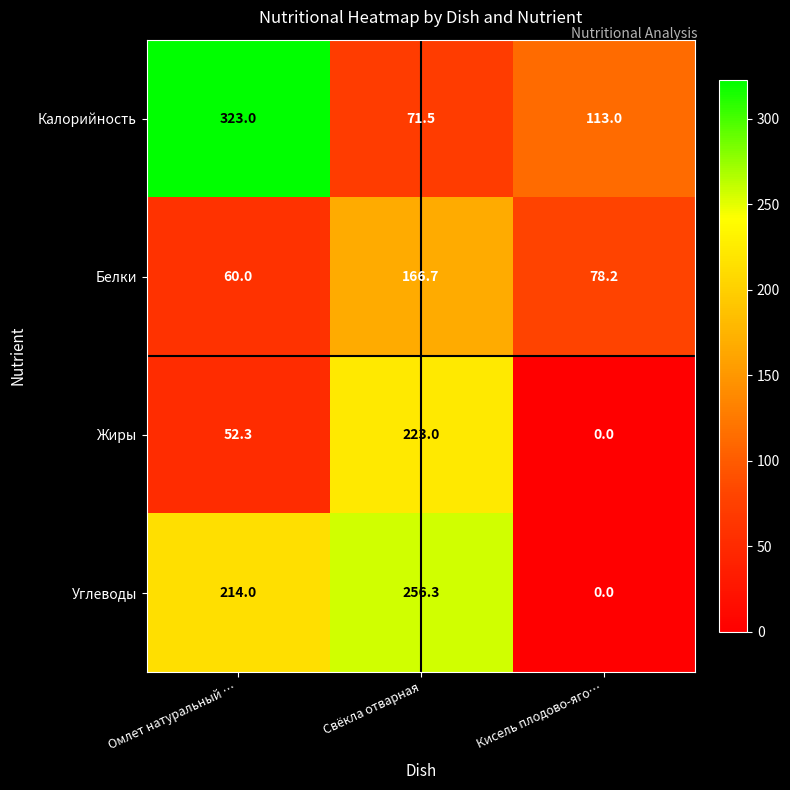

Which series has the largest range (max minus min)?

Углеводы